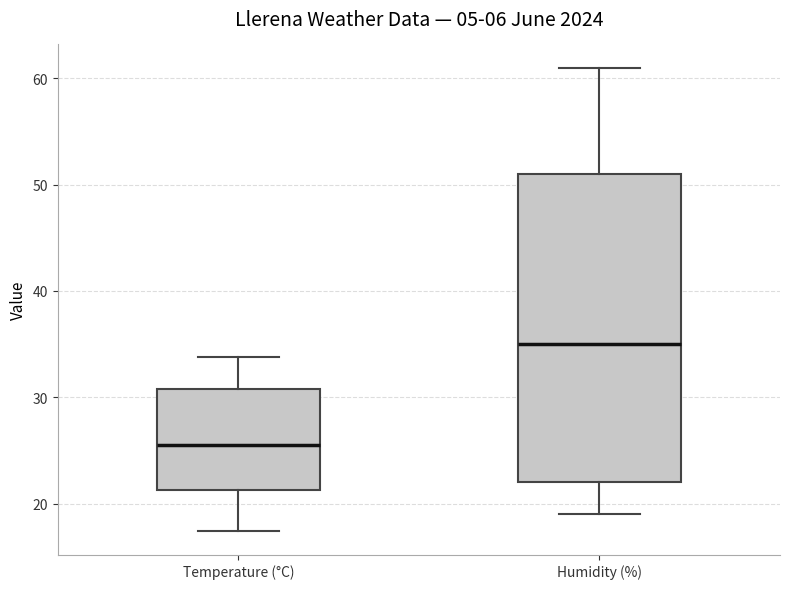

Reading left to right, transcribe this box plot: for each box, give where its median line is, the range the box spans, and where its two whiskers end, as read against the y-axis. The values are not printed on the chart, so give them approximately, as read against the axis.

Temperature (°C): median 26, box 21 to 31, whiskers 17 to 34
Humidity (%): median 35, box 22 to 51, whiskers 19 to 61